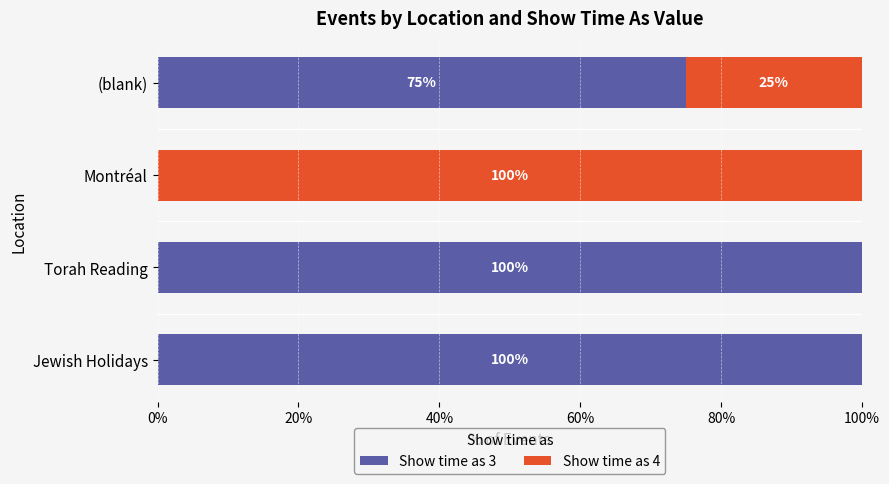

At which label is Show time as 3 closest to 50?

(blank)